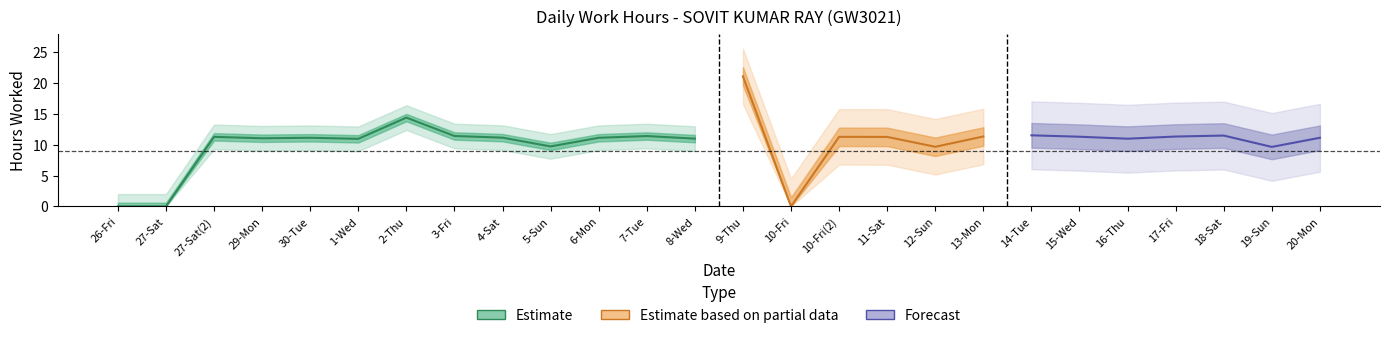

Is this an area chart (filled region under the line)?

No